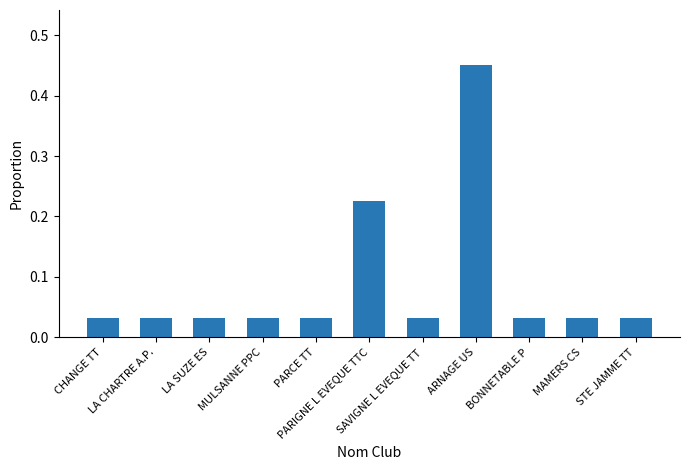

What is the sum of all values?

1.0